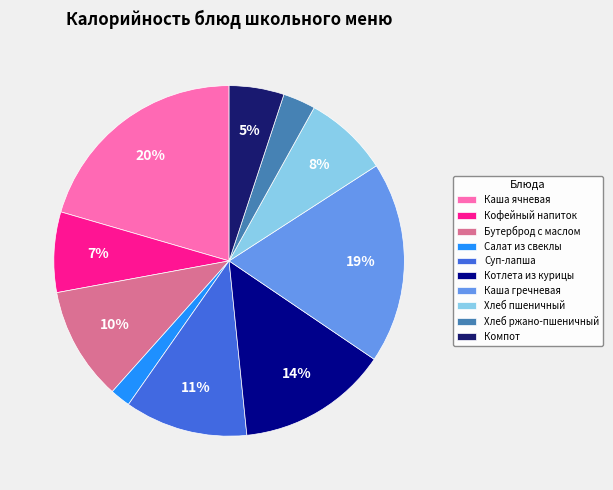

How many slices are in this pie chart?

10